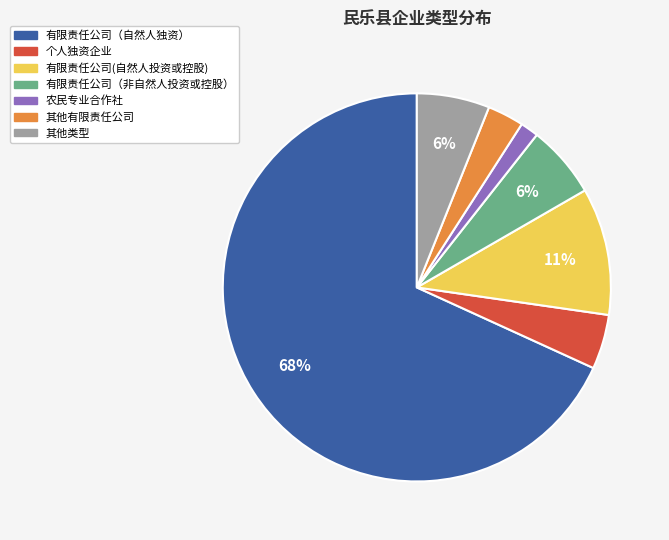

Is there a majority slice in this chart?

Yes